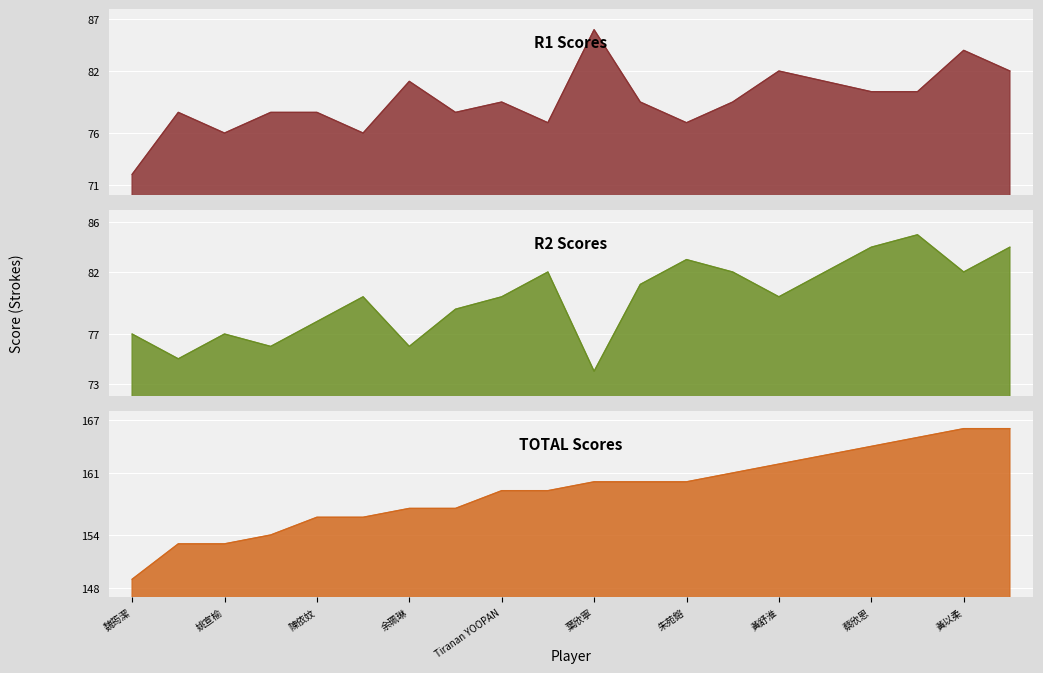

At which category does the chart reach its minimum across all series?

魏筠潔